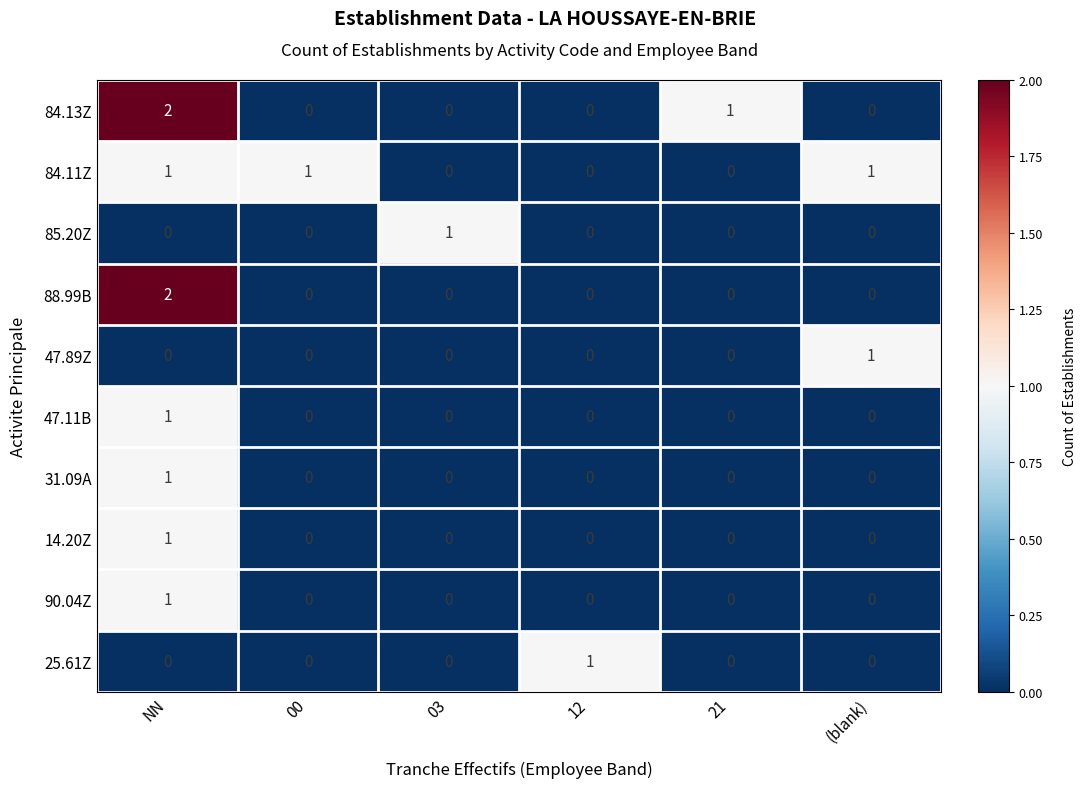

The 90.04Z series shows 0 at 21. True or false?

True